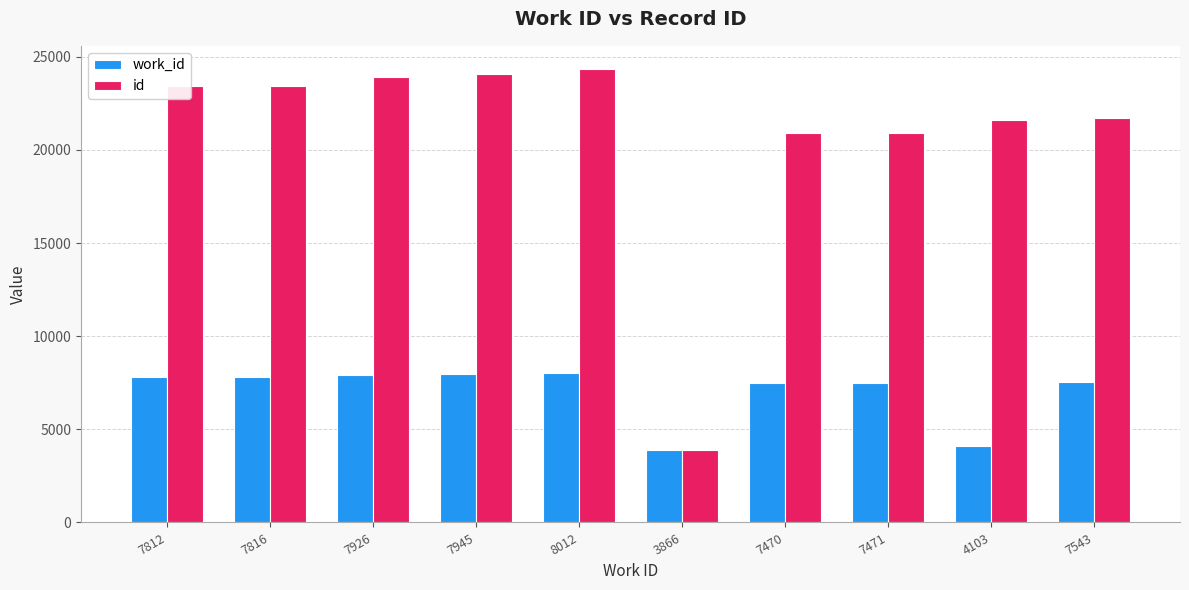

Which series has the largest total across all categories?

id